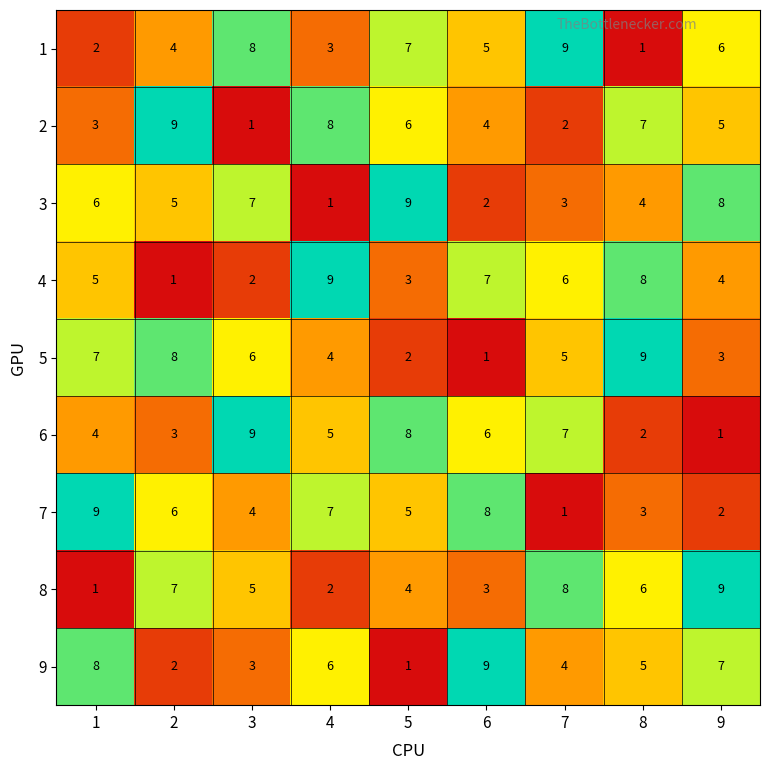

What is the difference between the highest and lowest values at 2?

8